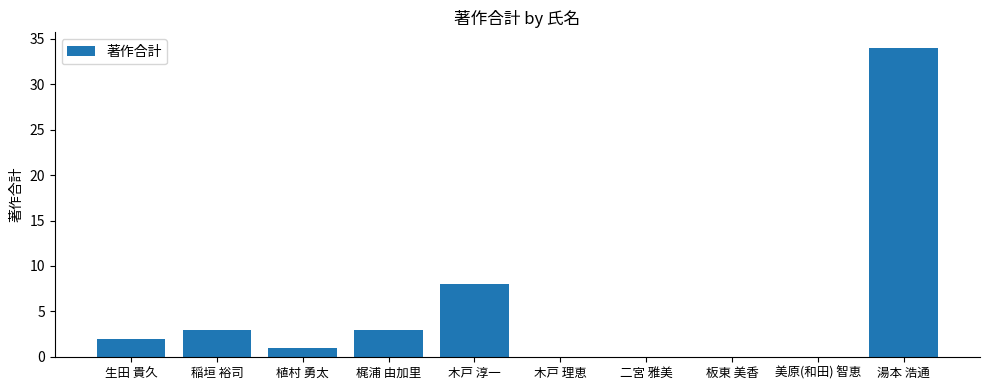

Where is the data nearest to the value 17?

木戸 淳一